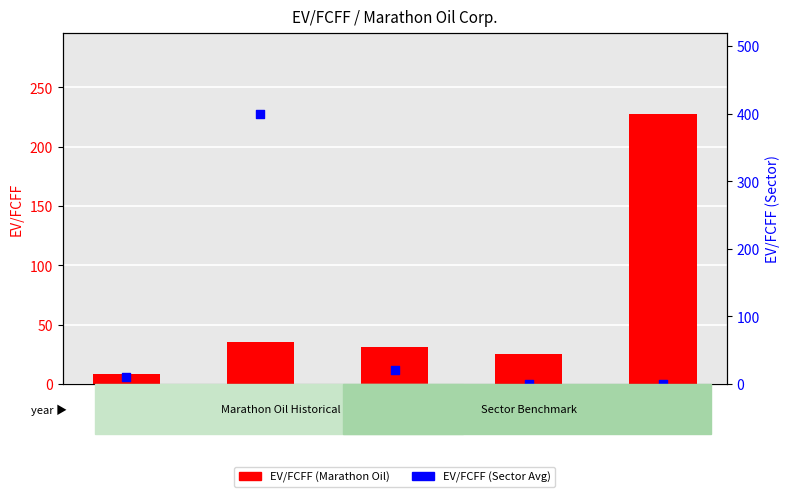

What is the total value across all series at 2020?

434.8